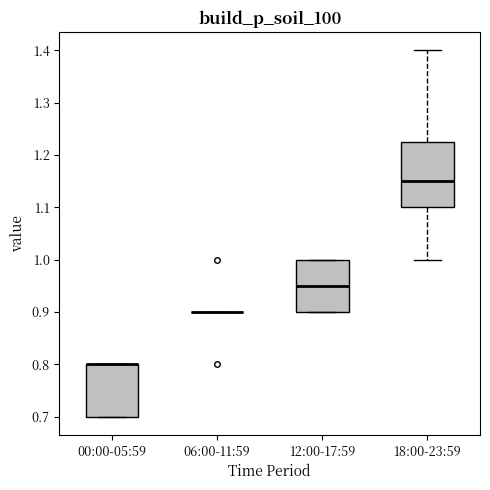

Reading left to right, transcribe this box plot: for each box, give where its median line is, the range the box spans, and where its two whiskers end, as read against the y-axis. The values are not printed on the chart, so give them approximately, as read against the axis.

00:00-05:59: median 0.80 (drawn on the box's upper edge), box 0.70 to 0.80, whiskers 0.70 to 0.80
06:00-11:59: box collapsed to a line at 0.90, whiskers 0.90 to 0.90
12:00-17:59: median 0.95, box 0.90 to 1.00, whiskers 0.90 to 1.00
18:00-23:59: median 1.15, box 1.10 to 1.23, whiskers 1.00 to 1.40